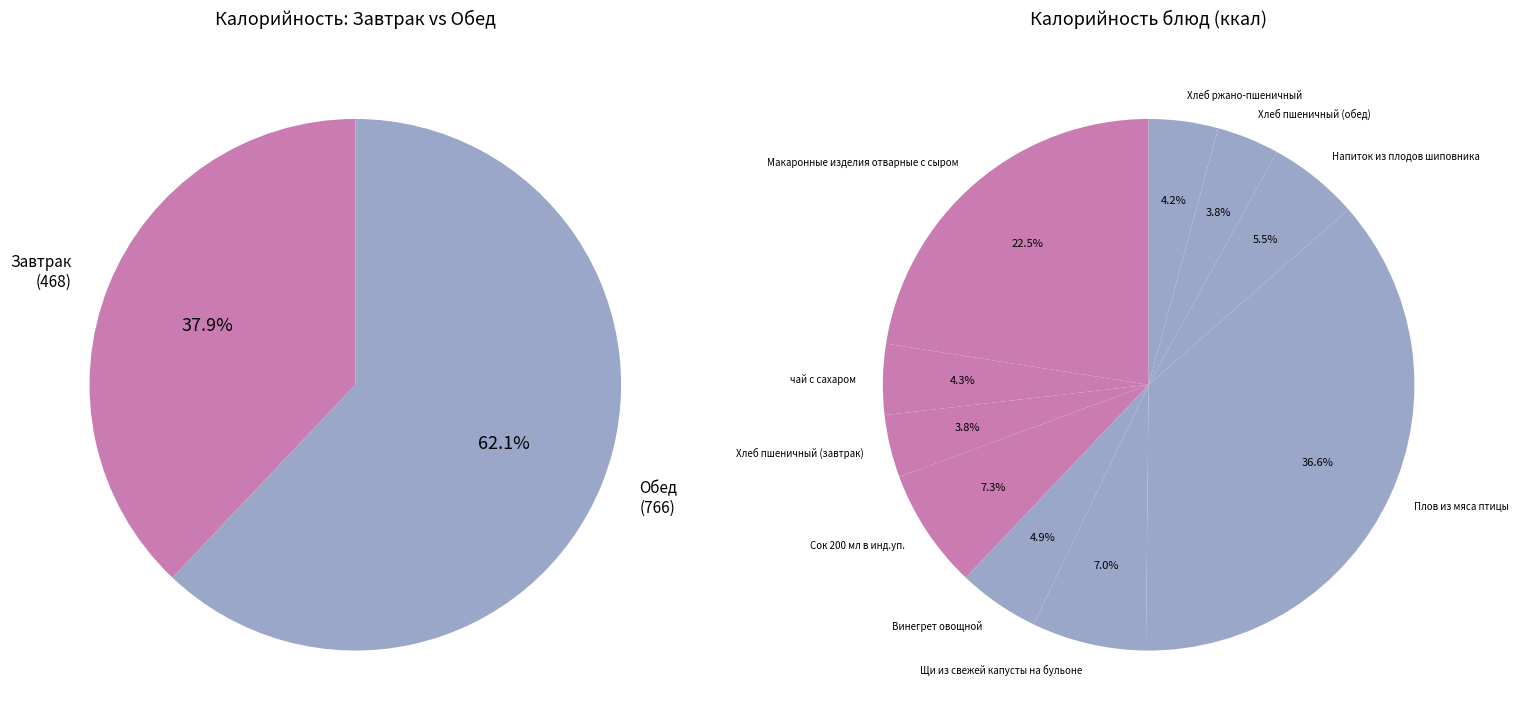

Count the number of slices in the pie.

10